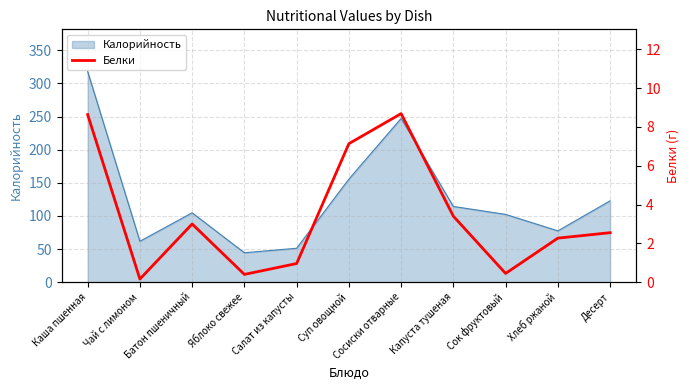

At which label does Калорийность reach its peak?

Каша пшенная